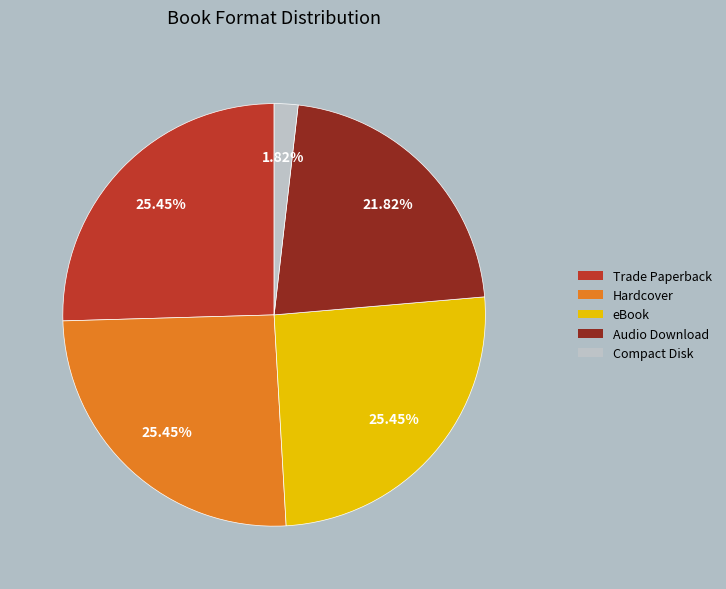

Which has a higher value, Trade Paperback or Compact Disk?

Trade Paperback